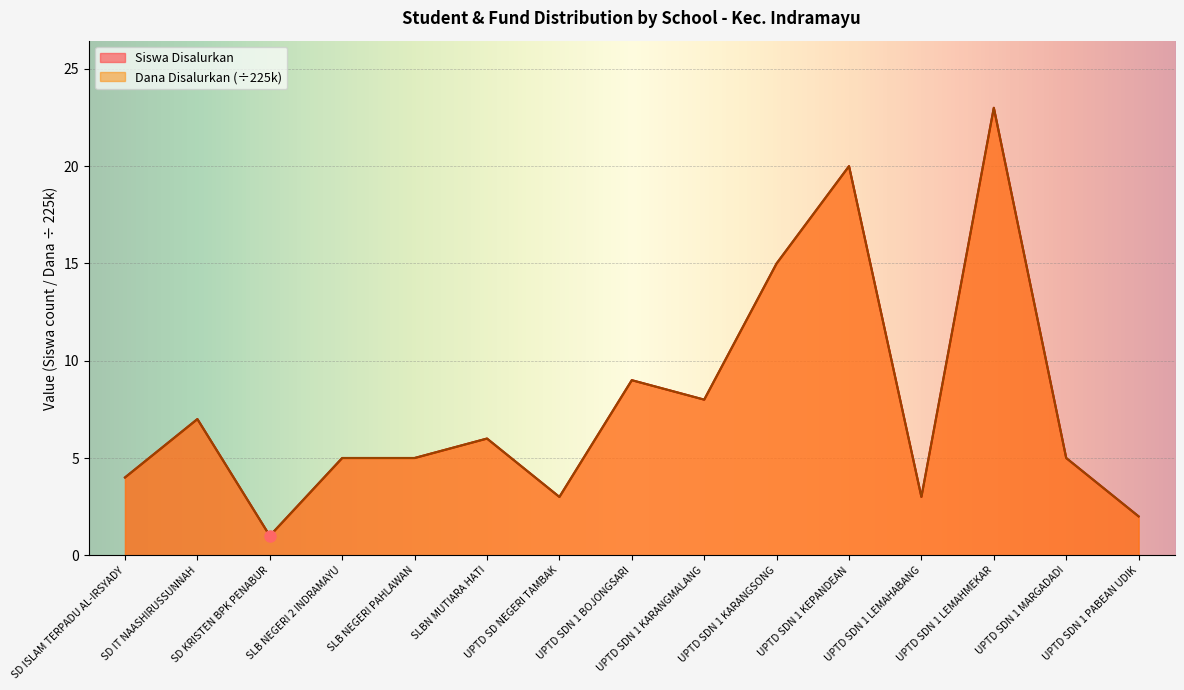

What is the maximum value shown in the chart?

23